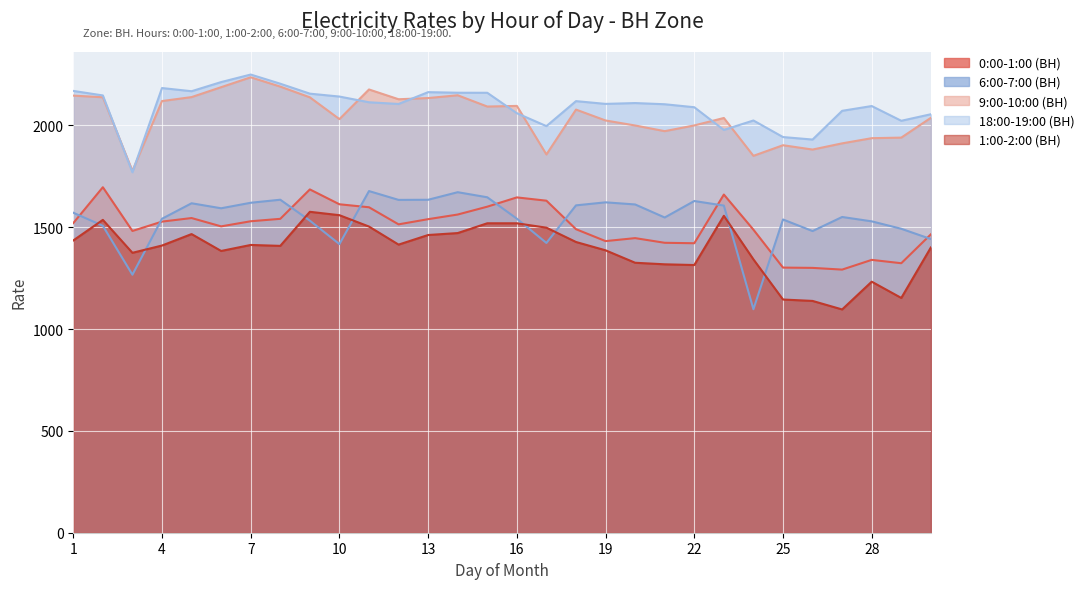

Is it true that 1:00-2:00 (ВН) equals 769.0 at 8?

False